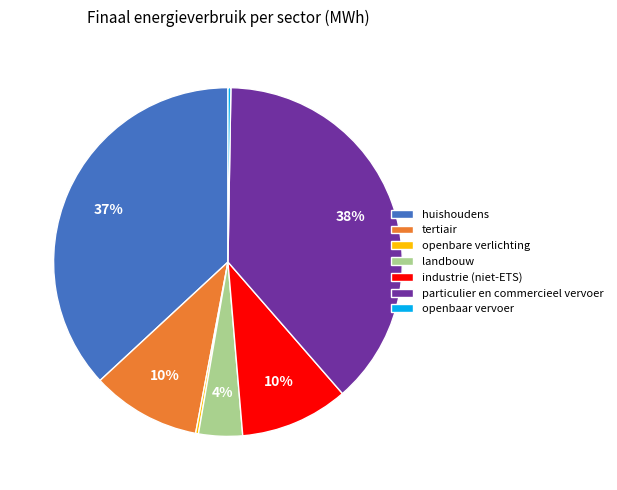

To the nearest percent, what is the average slice percentage?

14%